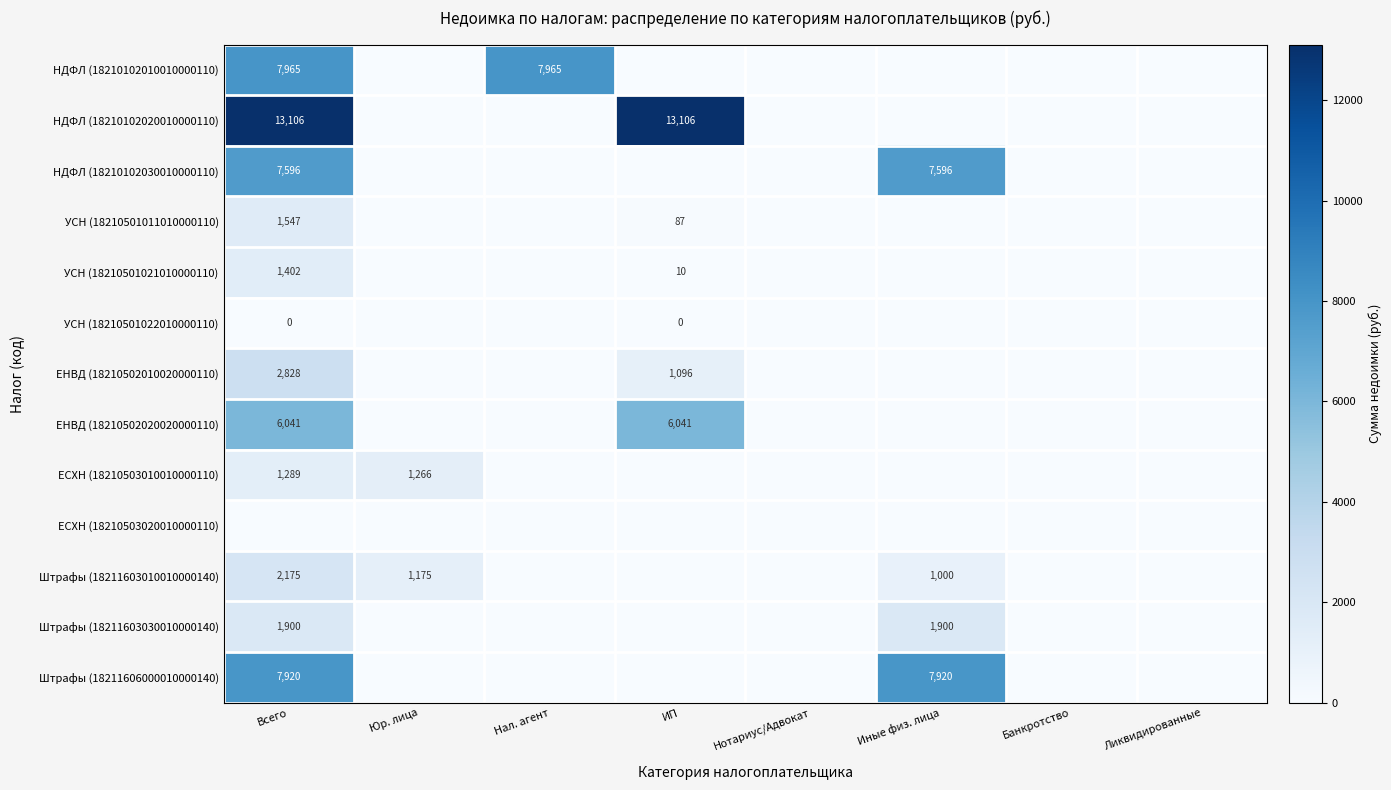

True or false: ЕСХН (18210503010010000110) has a value of 1266 at Юр. лица.

True